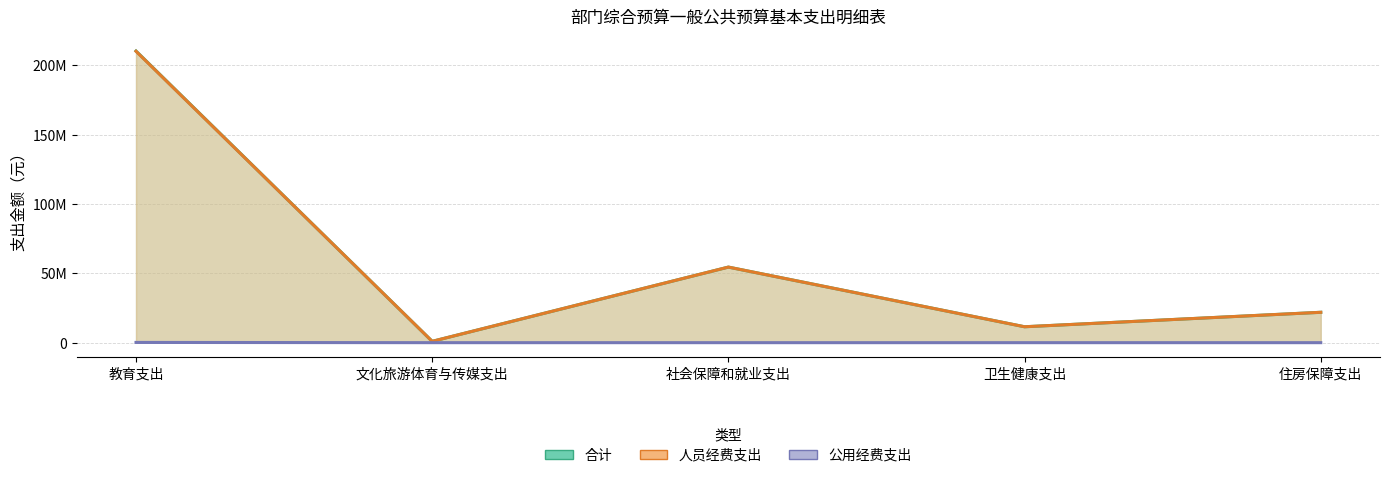

What is the highest value of the 人员经费支出 series?

210232023